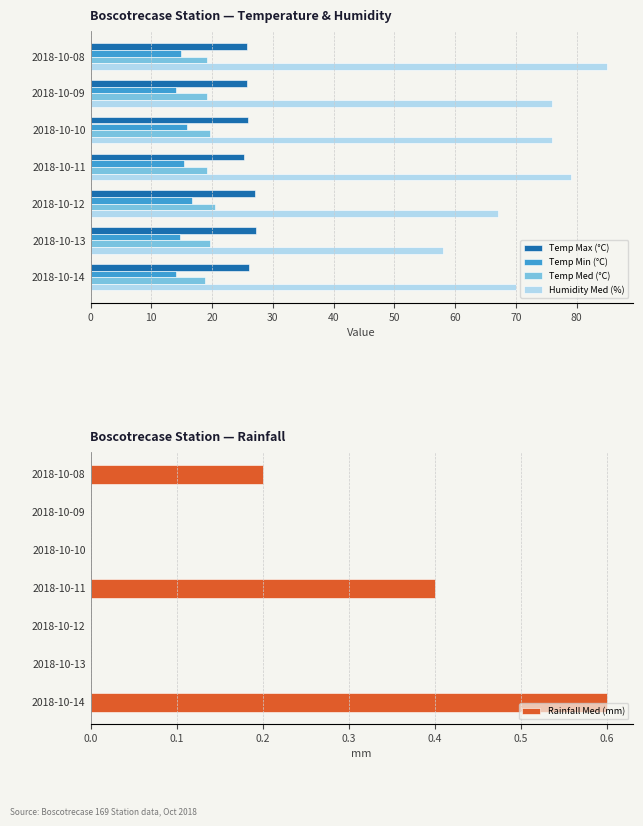

Does the chart contain stacked bars?

No